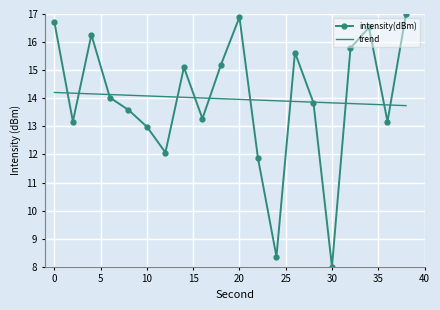

How many times do intensity(dBm) and trend cross each other?

12